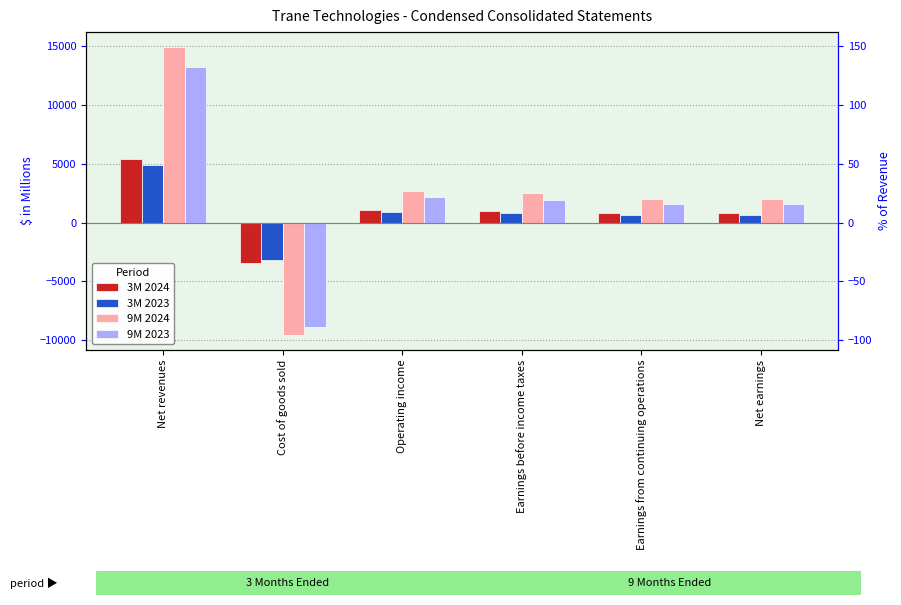

What position from the right is Net earnings?

1